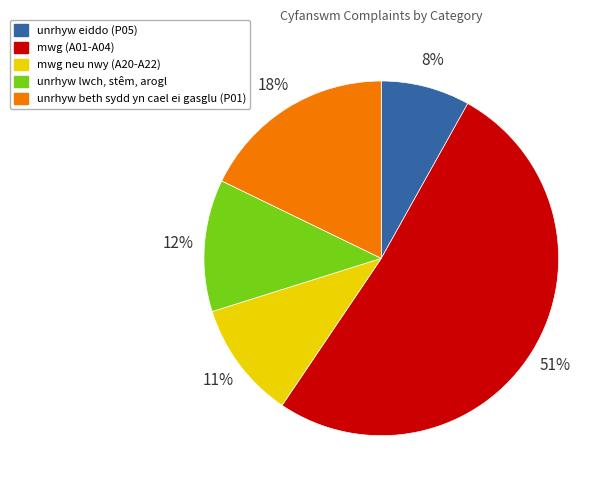

Is mwg (A01-A04) the majority of the pie?

Yes